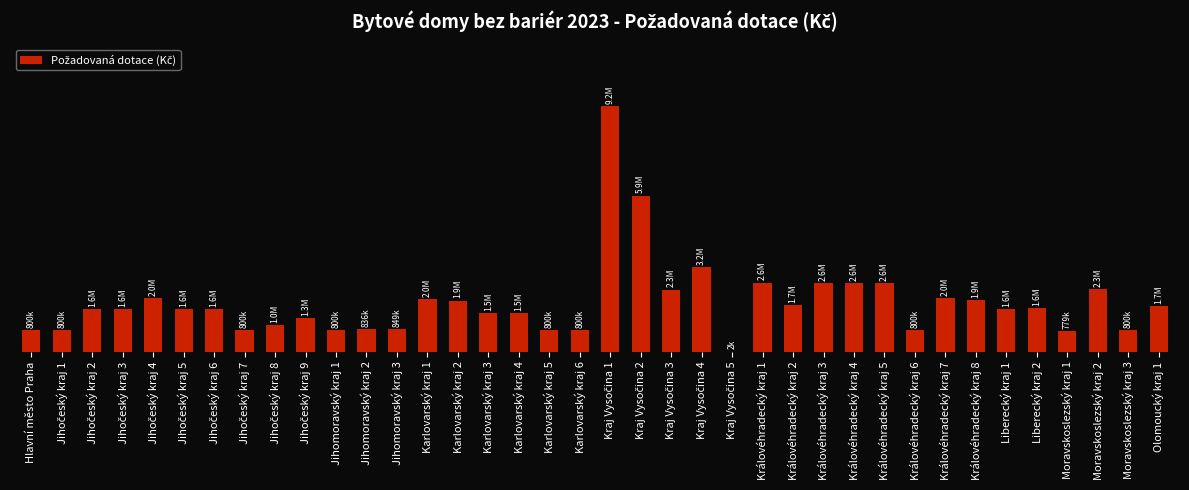

Reading left to right, extract all data points from this chart.

800000	800000	1600000	1600000	2000000	1600000	1600000	800000	1000000	1265600	800000	836910	849919	1959081	1919357	1455325	1455325	800000	800000	9225537	5857490	2332372	3169147	2200	2593200	1735700	2561000	2561000	2561000	800000	2000000	1922822	1600000	1634195	779527	2343270	800000	1709250